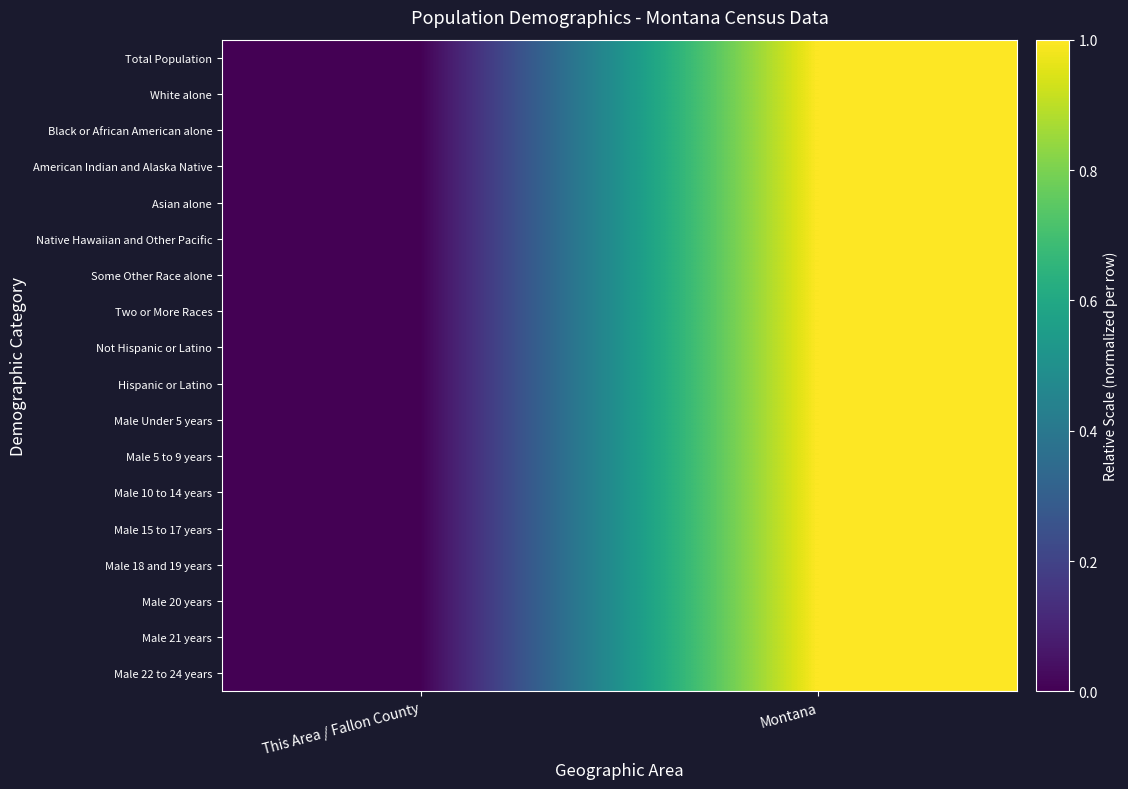

Reading left to right, what are all the values shown in this chart?

Total Population: This Area / Fallon County=0	Montana=1
White alone: This Area / Fallon County=0	Montana=1
Black or African American alone: This Area / Fallon County=0	Montana=1
American Indian and Alaska Native: This Area / Fallon County=0	Montana=1
Asian alone: This Area / Fallon County=0	Montana=1
Native Hawaiian and Other Pacific: This Area / Fallon County=0	Montana=1
Some Other Race alone: This Area / Fallon County=0	Montana=1
Two or More Races: This Area / Fallon County=0	Montana=1
Not Hispanic or Latino: This Area / Fallon County=0	Montana=1
Hispanic or Latino: This Area / Fallon County=0	Montana=1
Male Under 5 years: This Area / Fallon County=0	Montana=1
Male 5 to 9 years: This Area / Fallon County=0	Montana=1
Male 10 to 14 years: This Area / Fallon County=0	Montana=1
Male 15 to 17 years: This Area / Fallon County=0	Montana=1
Male 18 and 19 years: This Area / Fallon County=0	Montana=1
Male 20 years: This Area / Fallon County=0	Montana=1
Male 21 years: This Area / Fallon County=0	Montana=1
Male 22 to 24 years: This Area / Fallon County=0	Montana=1